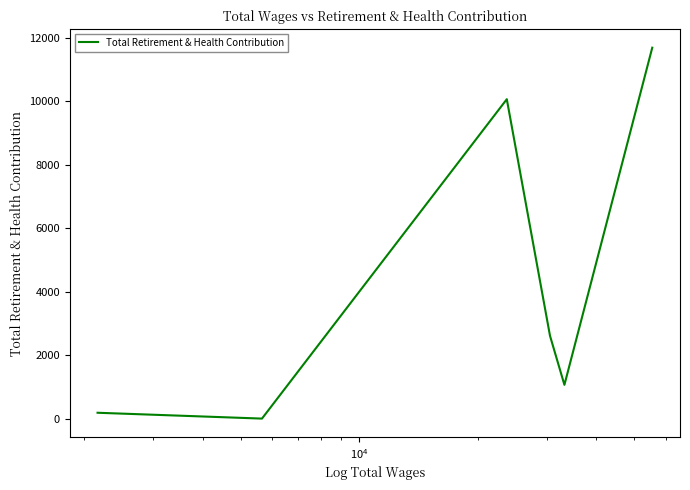

What is the difference between the second highest and second lowest values?

9876